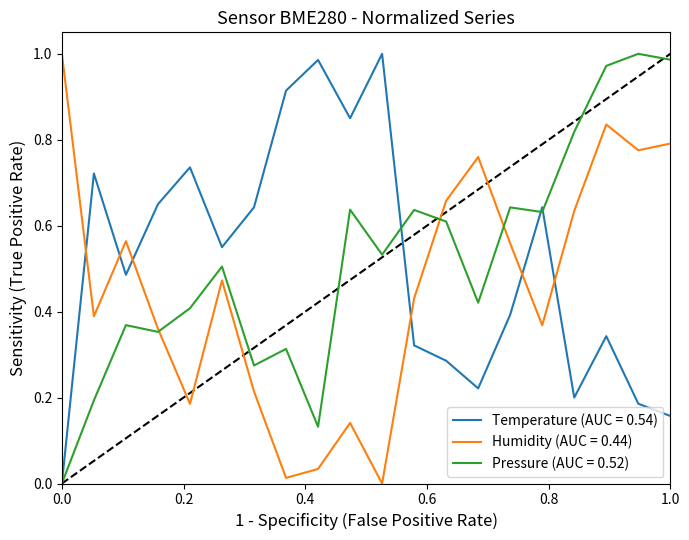

Which series has the largest total across all categories?

pressure_norm